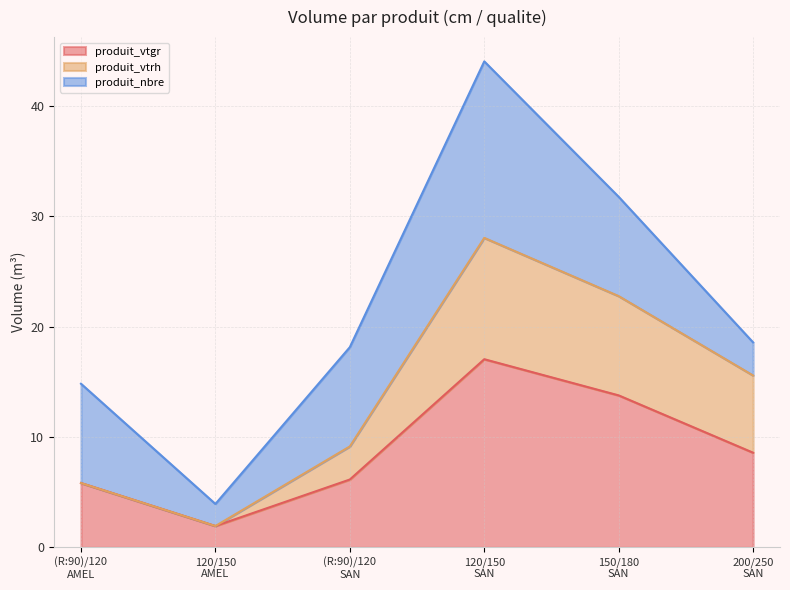

True or false: produit_vtgr and produit_vtrh intersect in this chart.

False